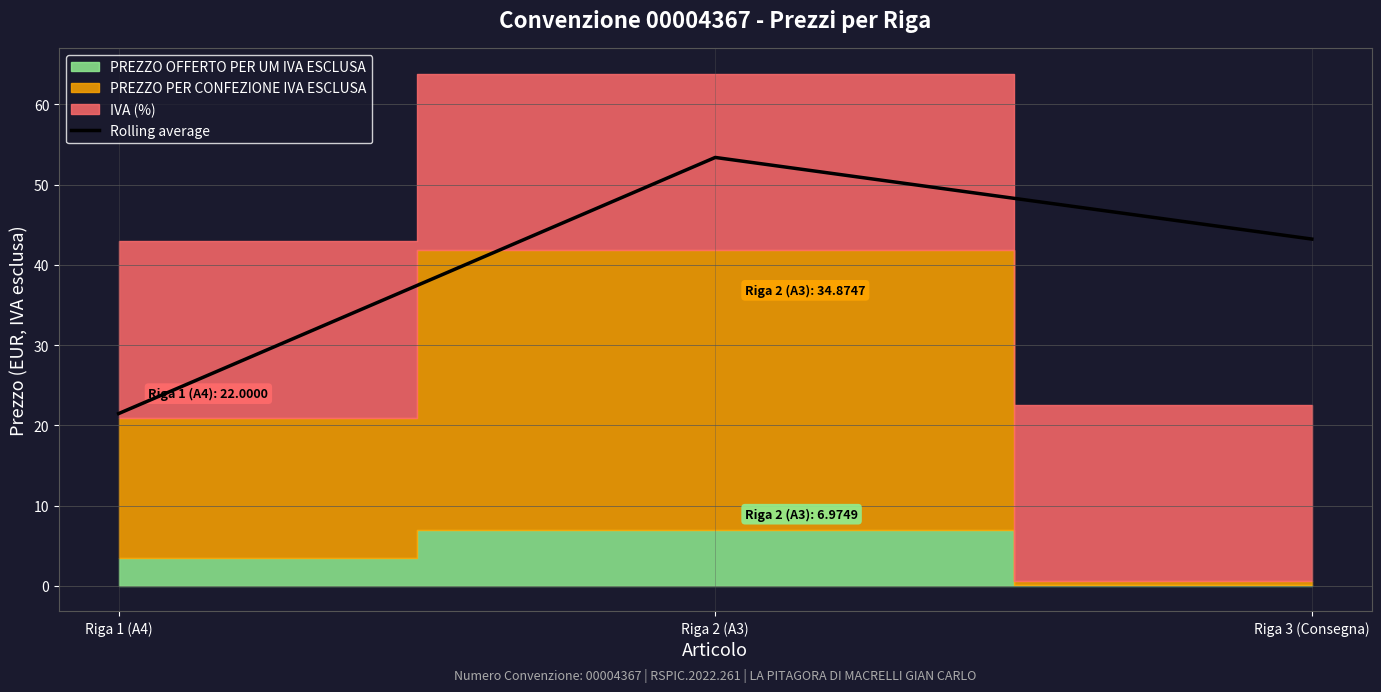

How many lines are shown in the chart?

1